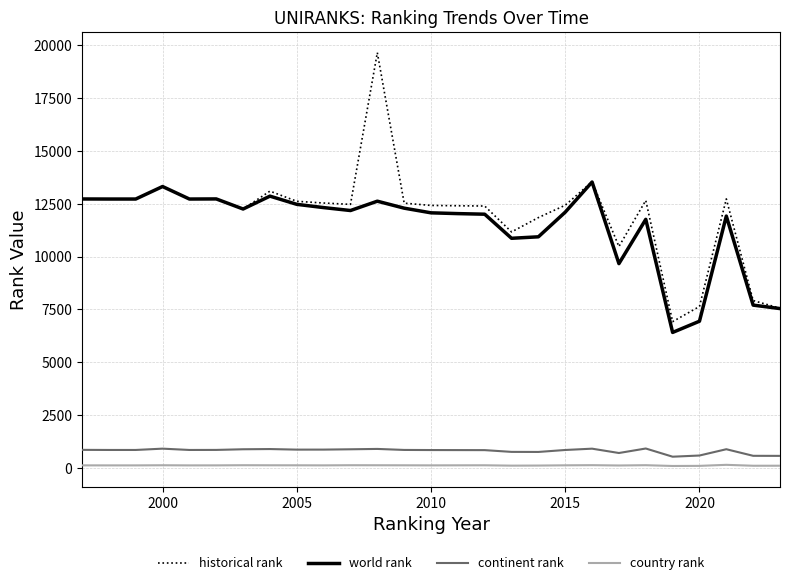

Does the chart have visible grid lines?

Yes